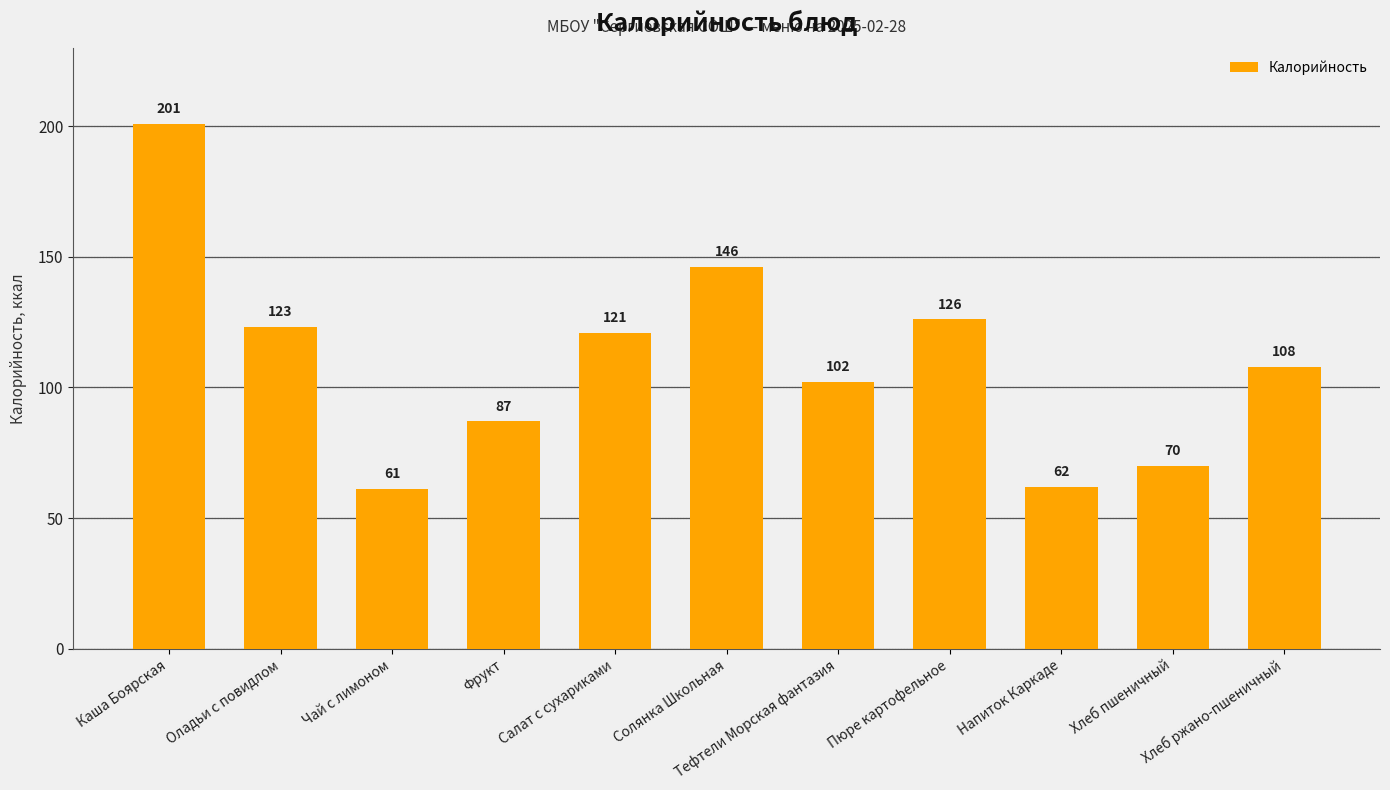

How many distinct data groups are displayed?

1